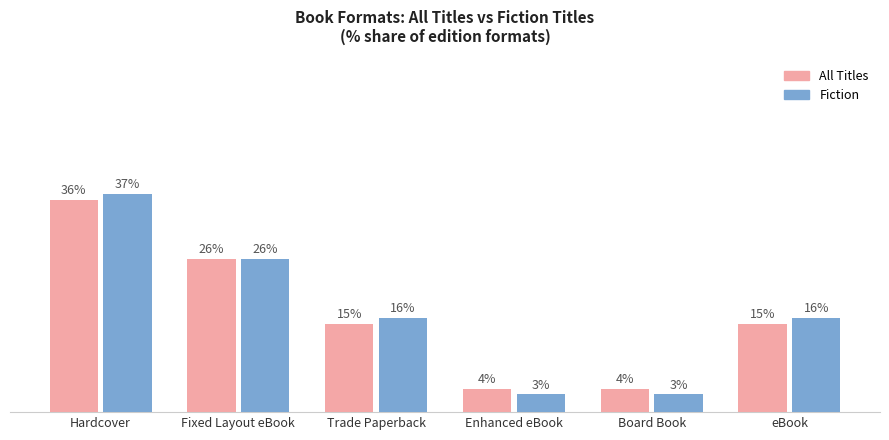

At which label does All Titles reach its peak?

Hardcover